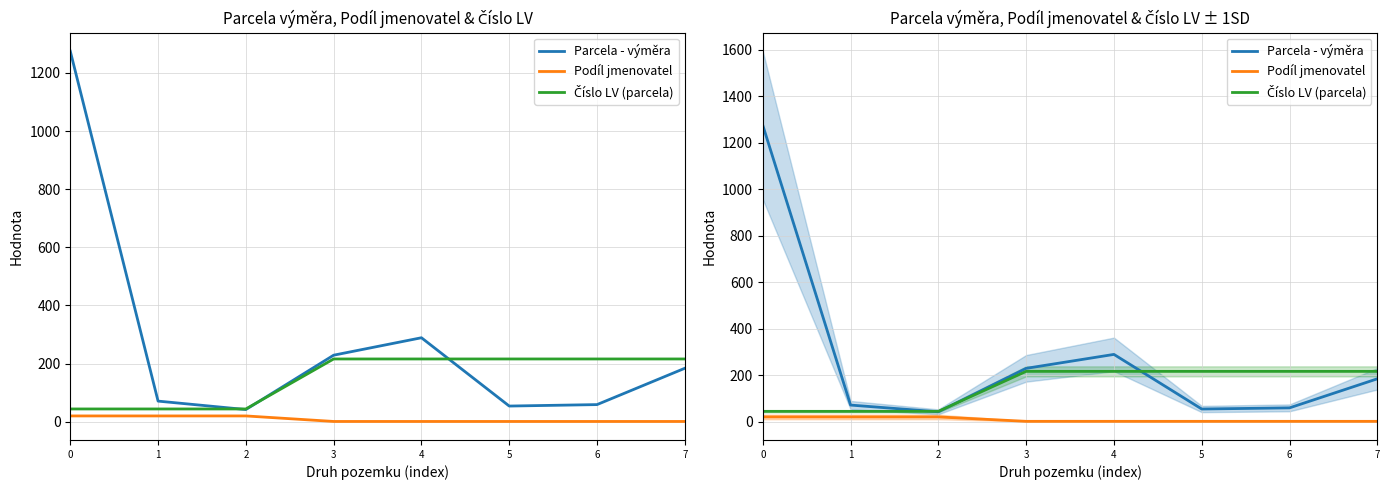

Where do Parcela - výměra and Číslo LV (parcela) first cross each other?

1 and 2